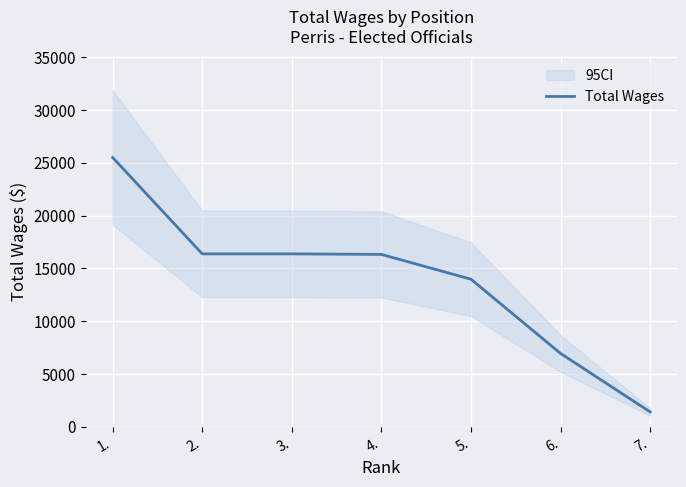

Is it true that the value at 2. is 29198?

False